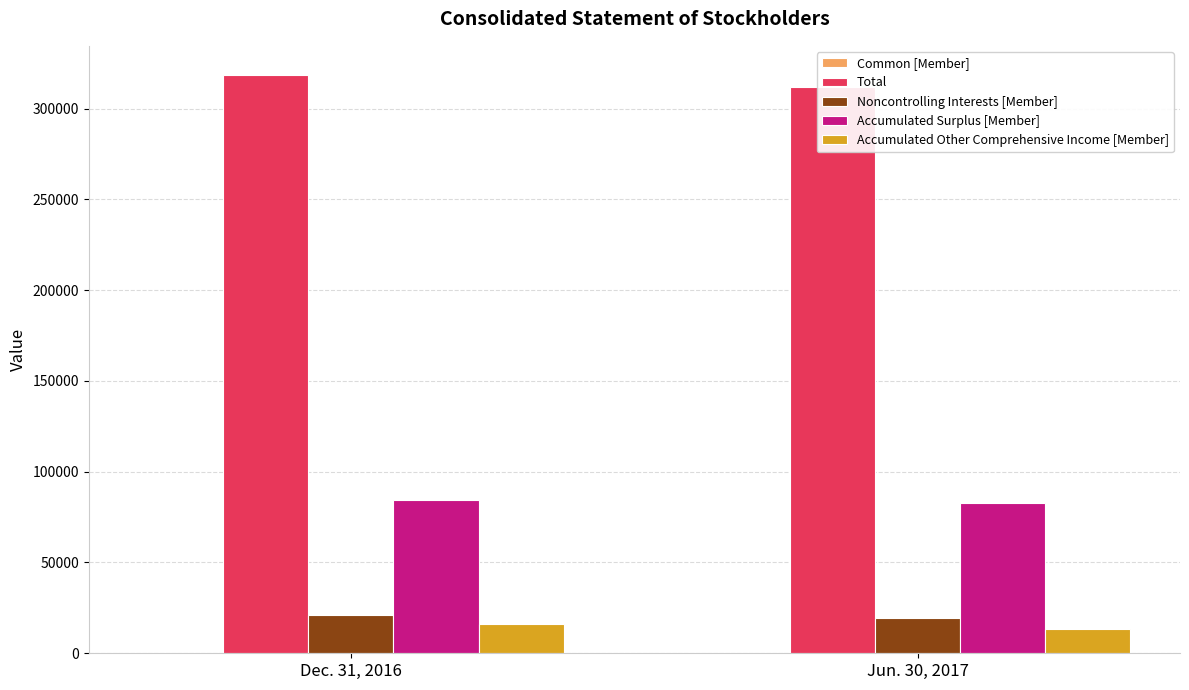

Reading left to right, what are all the values shown in this chart?

Common [Member]: Dec. 31, 2016=251	Jun. 30, 2017=250
Total: Dec. 31, 2016=318584	Jun. 30, 2017=311756
Noncontrolling Interests [Member]: Dec. 31, 2016=21103	Jun. 30, 2017=19356
Accumulated Surplus [Member]: Dec. 31, 2016=84240	Jun. 30, 2017=82888
Accumulated Other Comprehensive Income [Member]: Dec. 31, 2016=15954	Jun. 30, 2017=13588